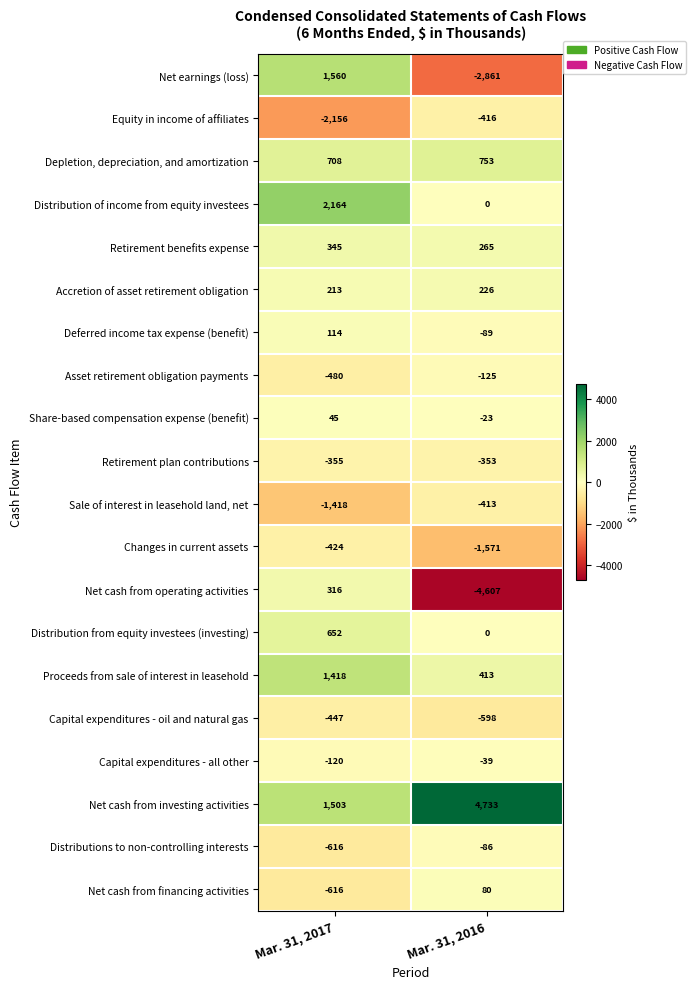

Where is Depletion, depreciation, and amortization nearest to the value 730?

Mar. 31, 2017